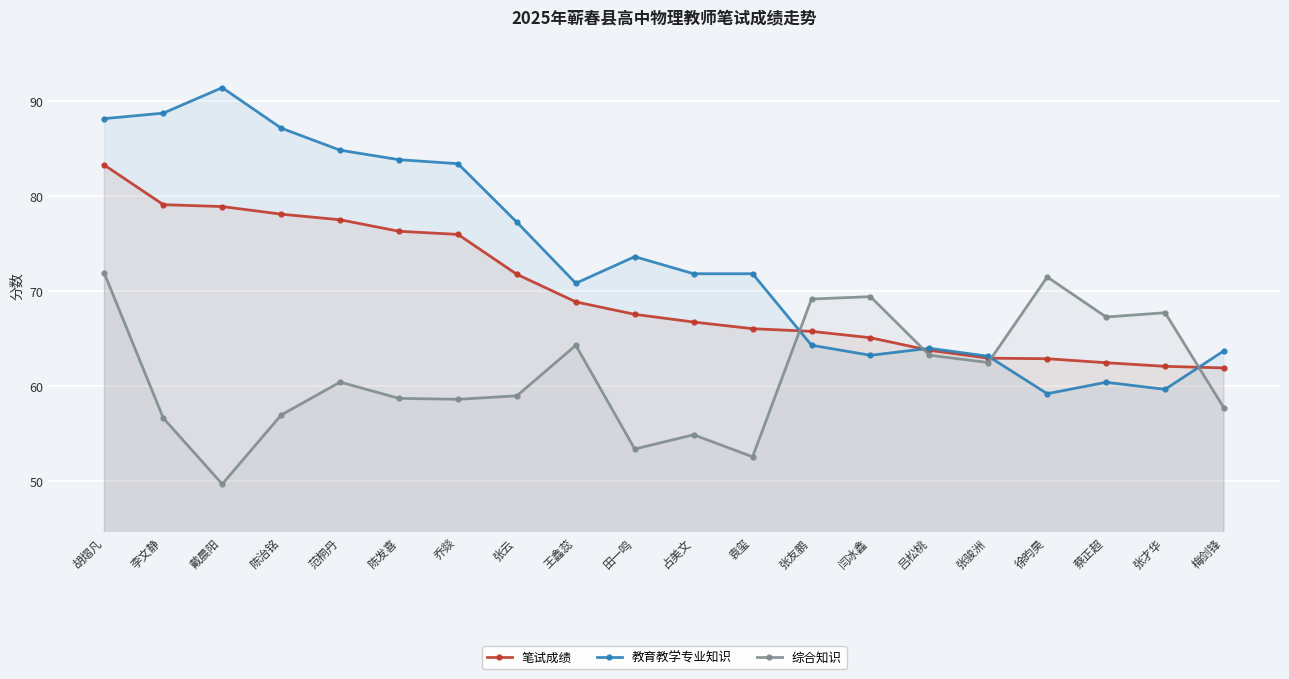

Rank the categories by 综合知识 value from highest to lowest.

胡熠凡, 徐昀昊, 闫冰鑫, 张友鹏, 张才华, 蔡正超, 王鑫蕊, 吕松桃, 张骏洲, 范桐丹, 张云, 陈发喜, 乔燚, 梅剑锋, 陈治铭, 李文静, 占美文, 田一鸣, 袁玺, 戴晨阳